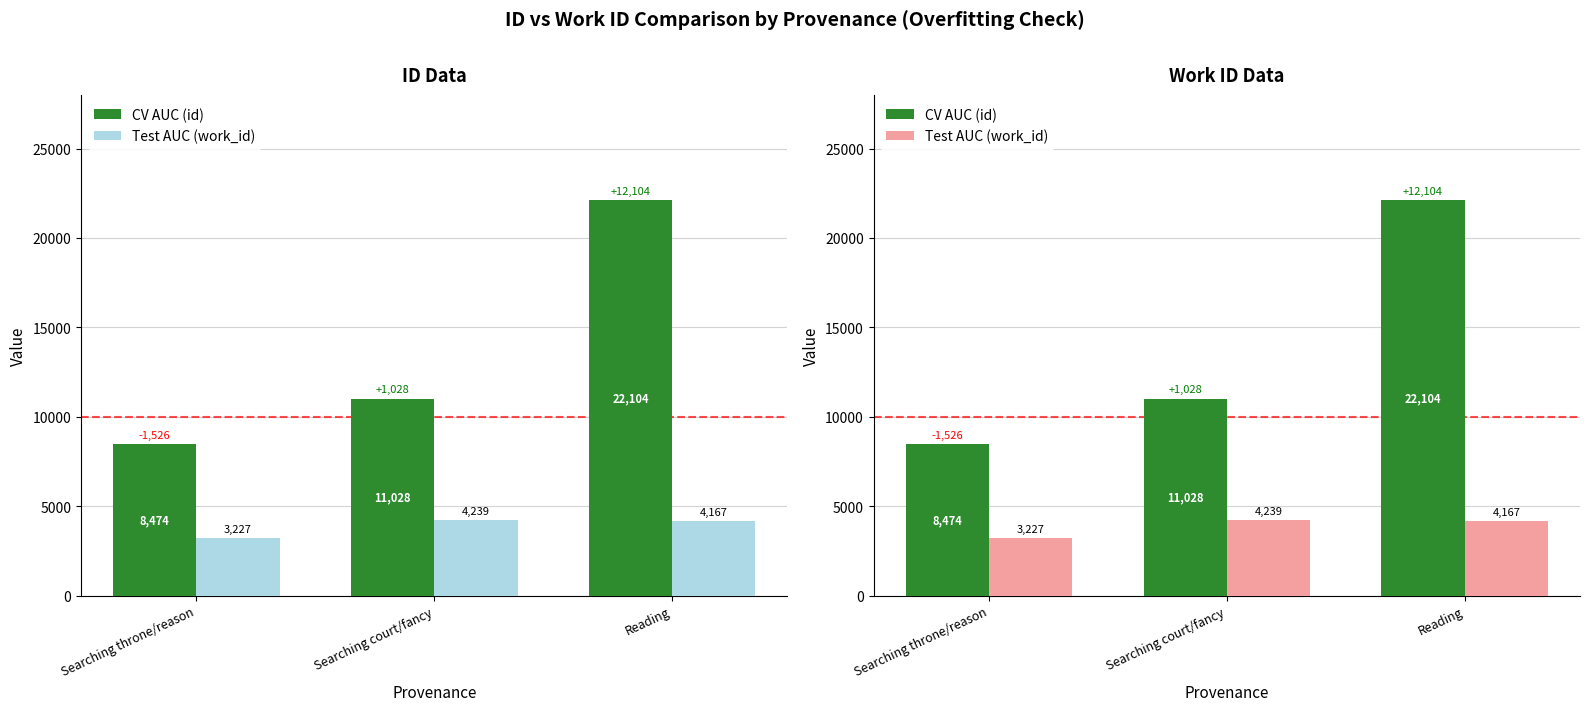

At how many categories does at least one series exceed 6825?

3